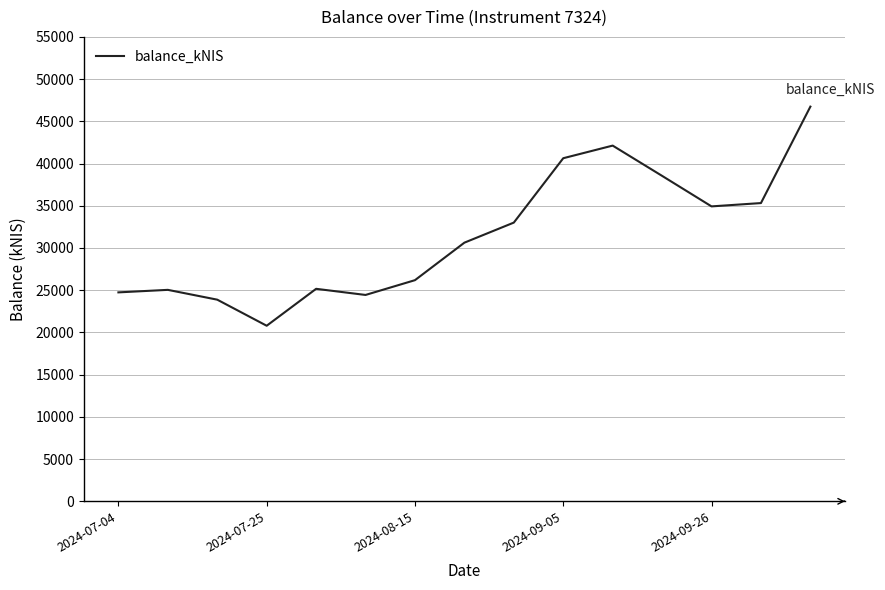

What is the difference between the maximum and second lowest values?

22861.4